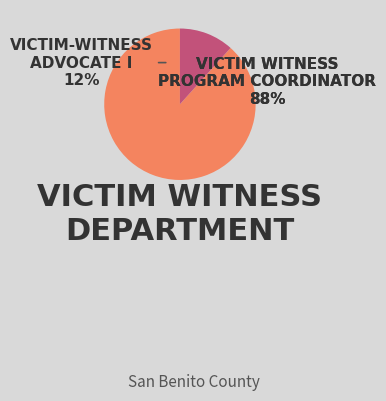

Count the number of slices in the pie.

2